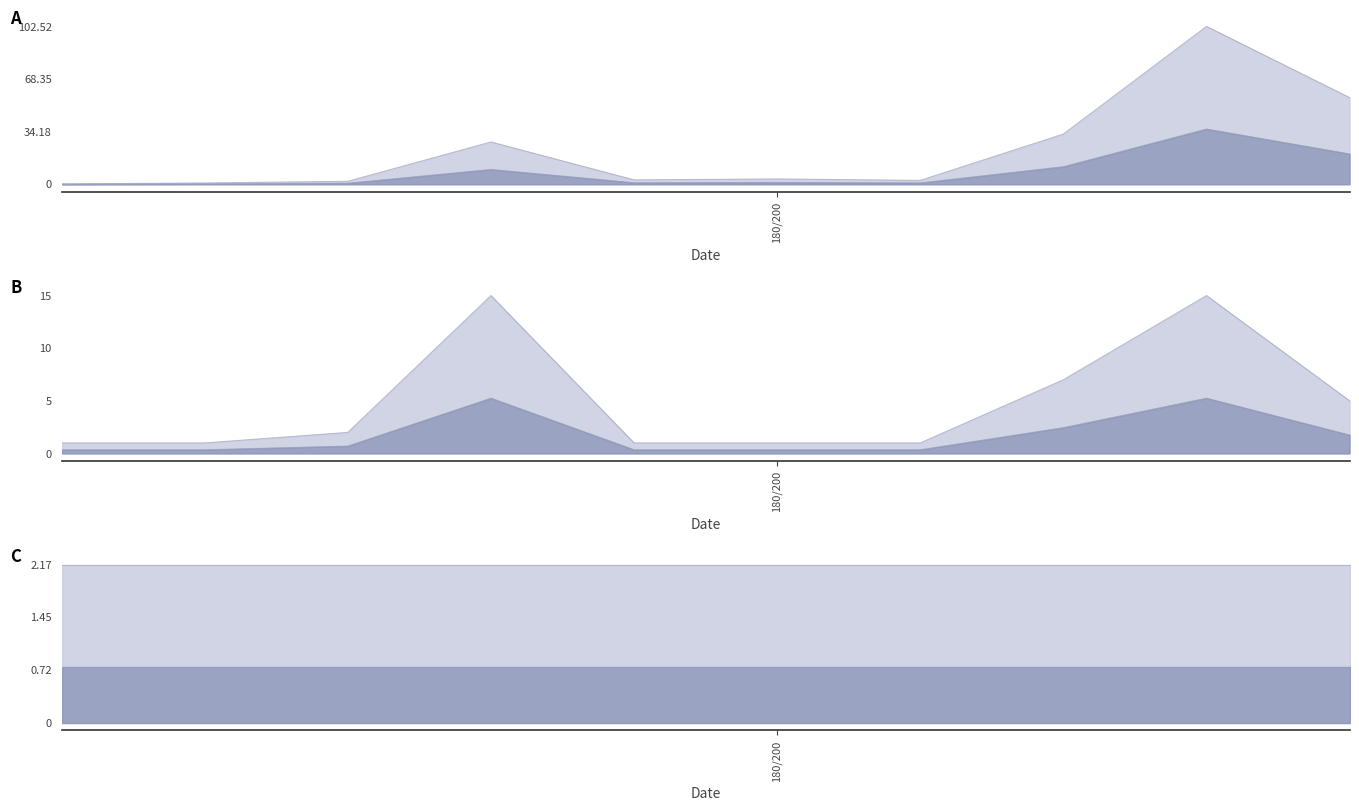

At which category is the sum across all series the highest?

8